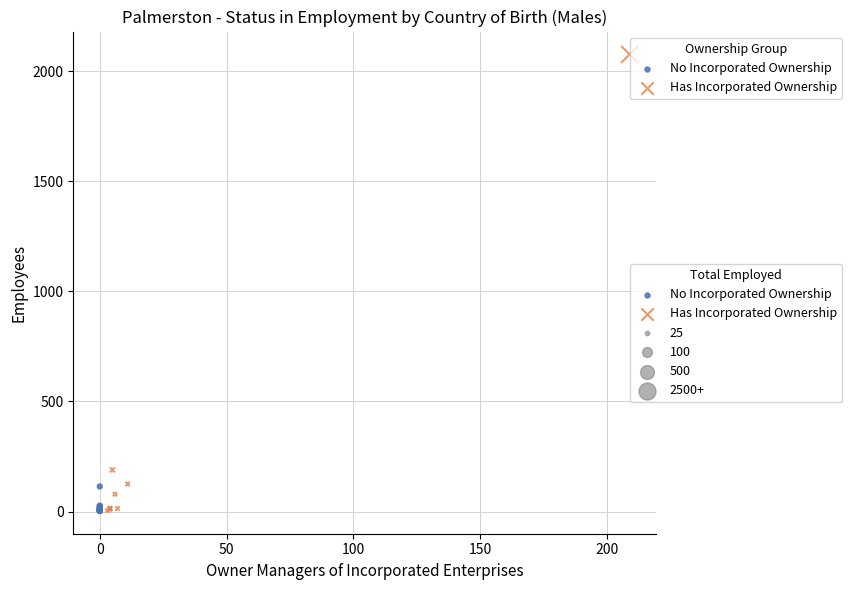

Which series has the largest Y range (max minus min)?

Has Incorporated Ownership